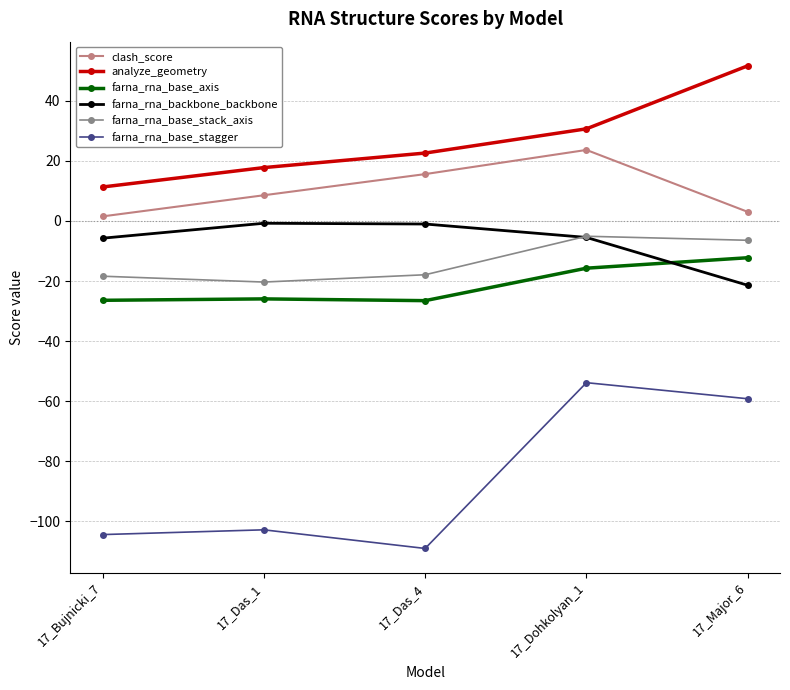

True or false: farna_rna_base_axis has a value of -25.9 at 17_Das_1.

True